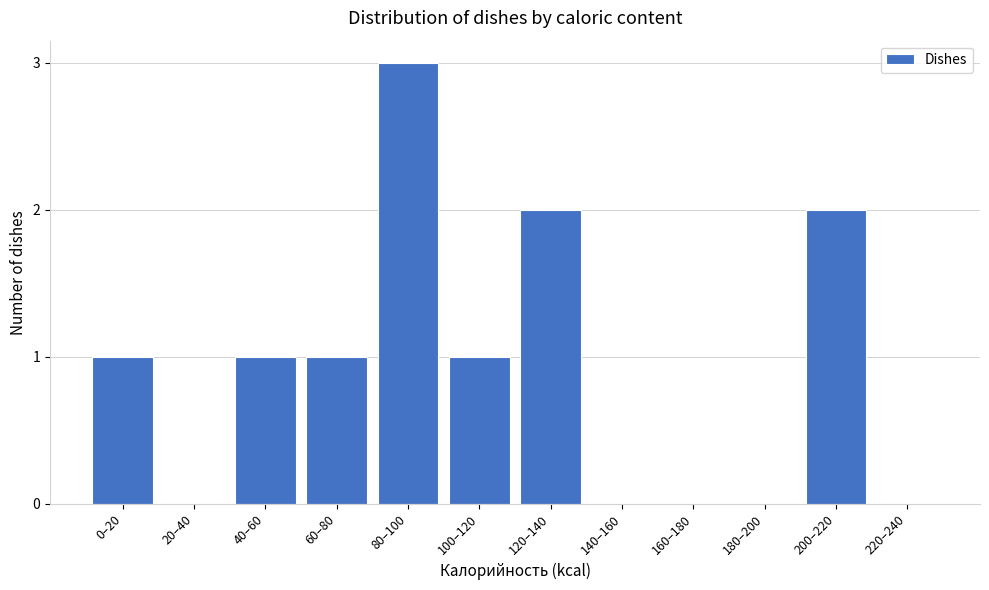

Reading left to right, transcribe all the data shown in this chart.

0–20=1	20–40=0	40–60=1	60–80=1	80–100=3	100–120=1	120–140=2	140–160=0	160–180=0	180–200=0	200–220=2	220–240=0